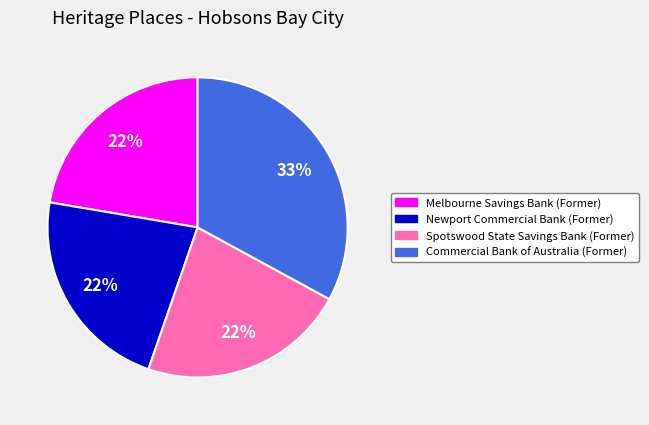

Does any single category account for the majority?

No